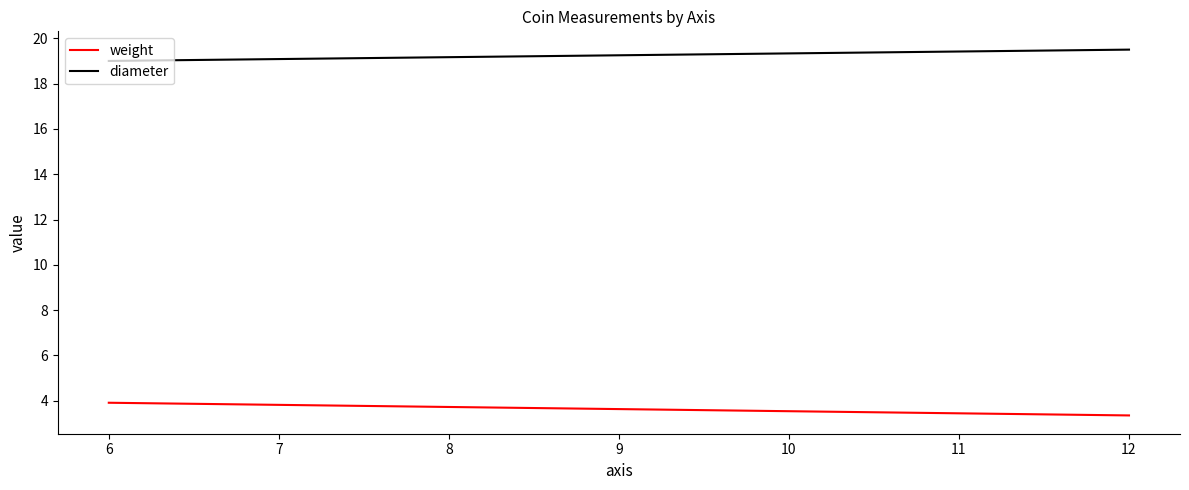

Which series has the largest range (max minus min)?

weight